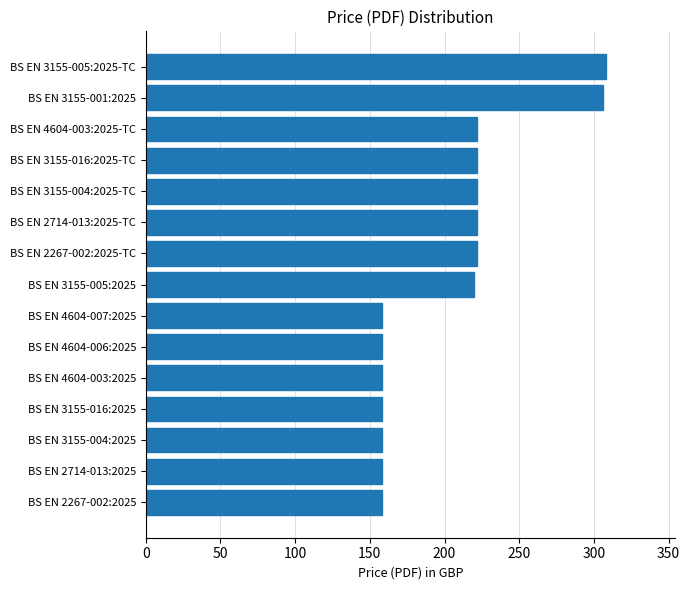

Reading bottom to top, extract all data points from this chart.

158	158	158	158	158	158	158	220	222	222	222	222	222	306	308